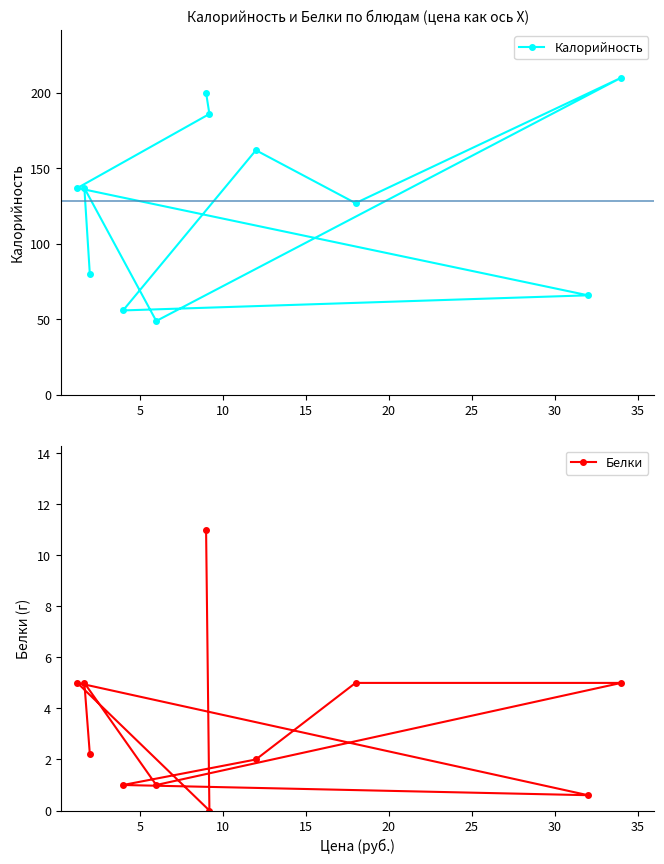

Reading left to right, extract all data points from this chart.

Калорийность: 200.0	186.0	137.0	66.0	56.0	162.0	127.0	210.0	49.0	137.0	80.0
Белки: 11.0	0.0	5.0	0.6	1.0	2.0	5.0	5.0	1.0	5.0	2.2